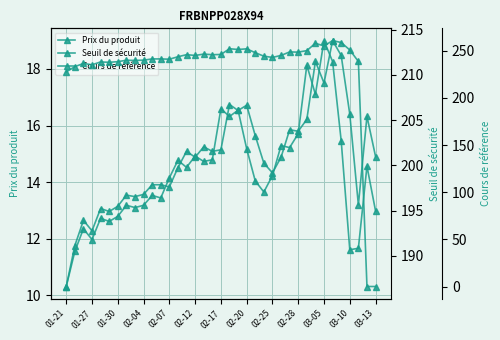

Rank the series at 02-04 from highest to lowest value.

Cours de référence, Seuil de sécurité, Prix du produit